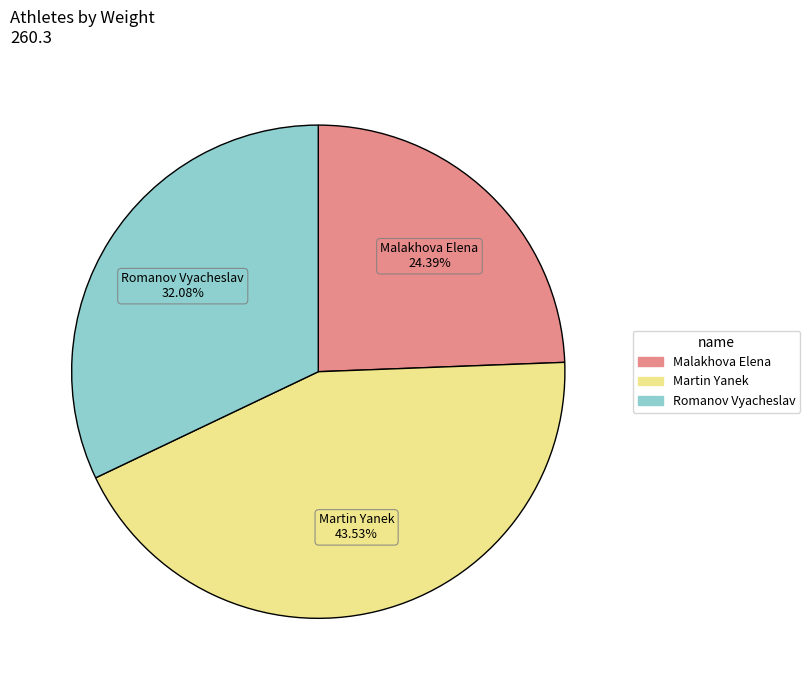

What is the ratio of the value at Martin Yanek to the value at Romanov Vyacheslav?

1.4